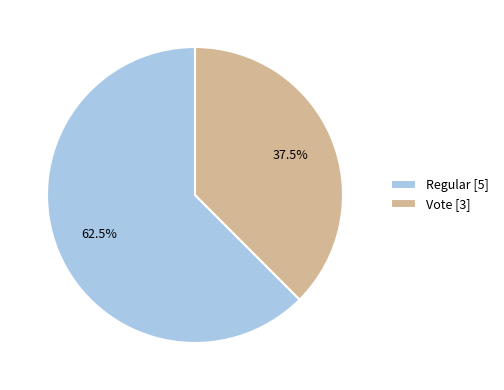

Does any single category account for the majority?

Yes